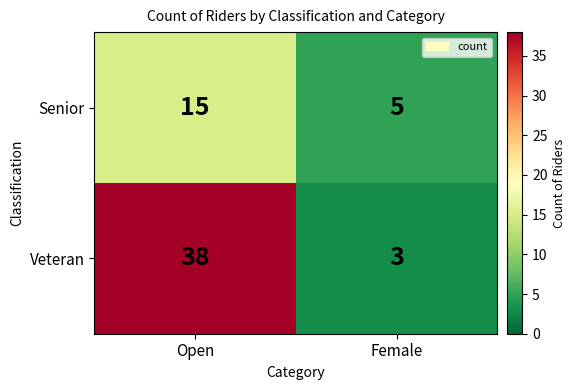

What is the maximum value shown in the chart?

38